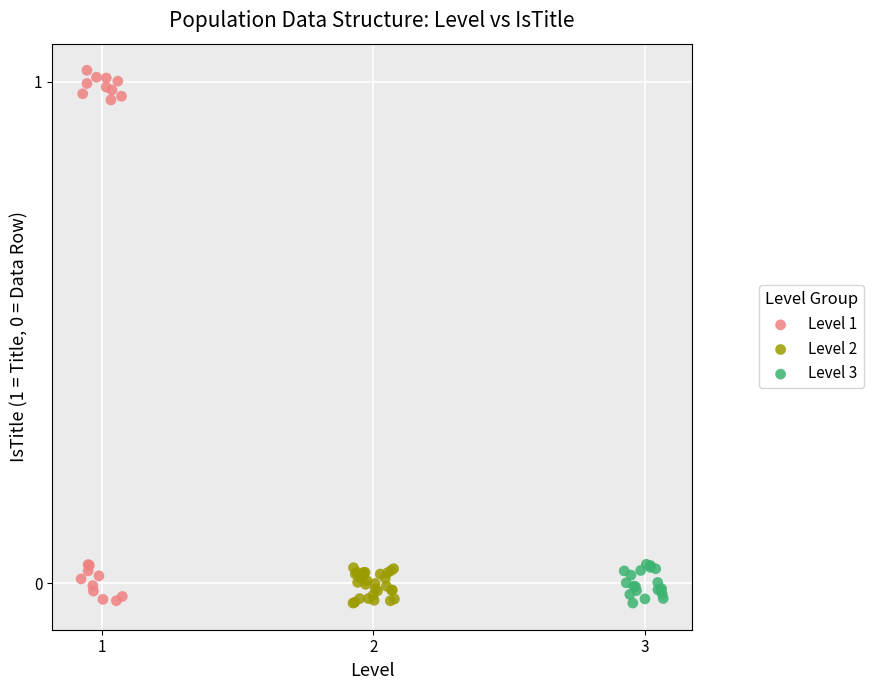

Which series contains the highest Y value?

Level 1